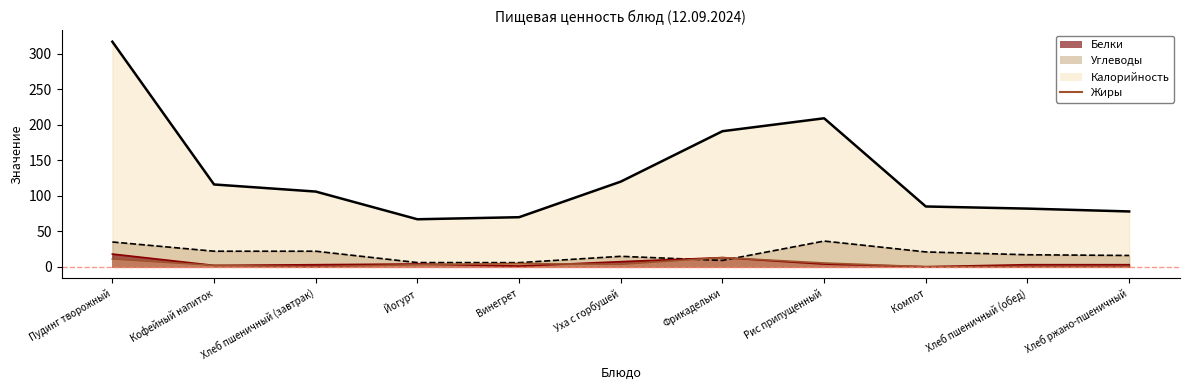

What is the sum of the Калорийность values at Хлеб пшеничный (завтрак) and Хлеб ржано-пшеничный?

184.0